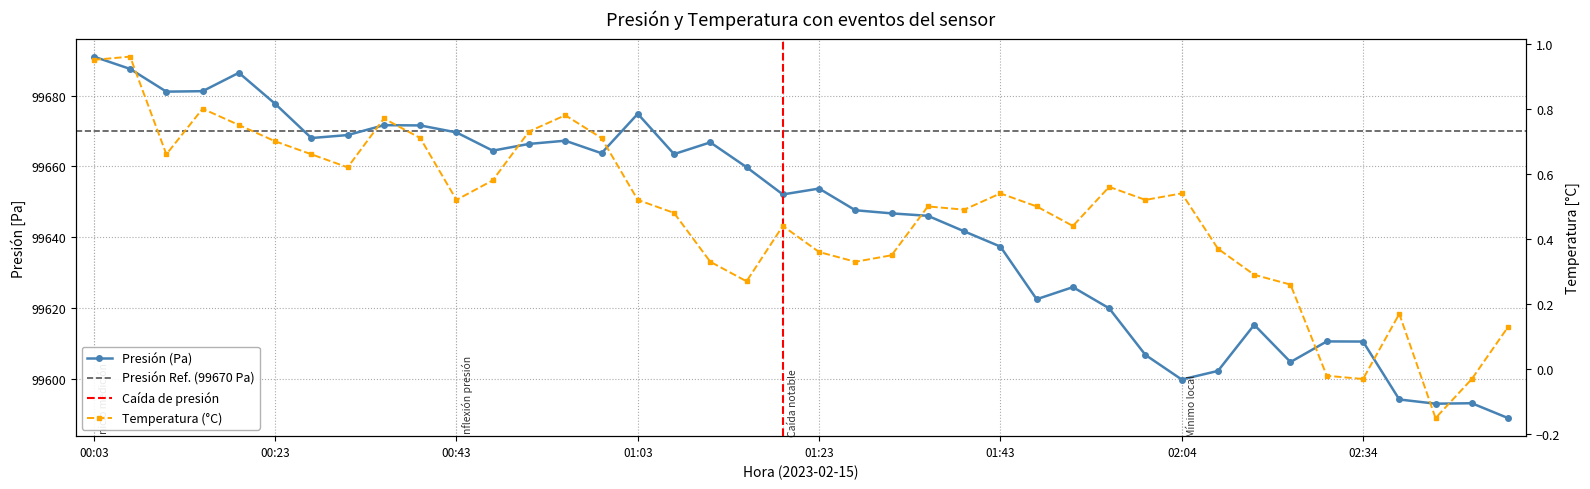

Does the chart have visible grid lines?

Yes